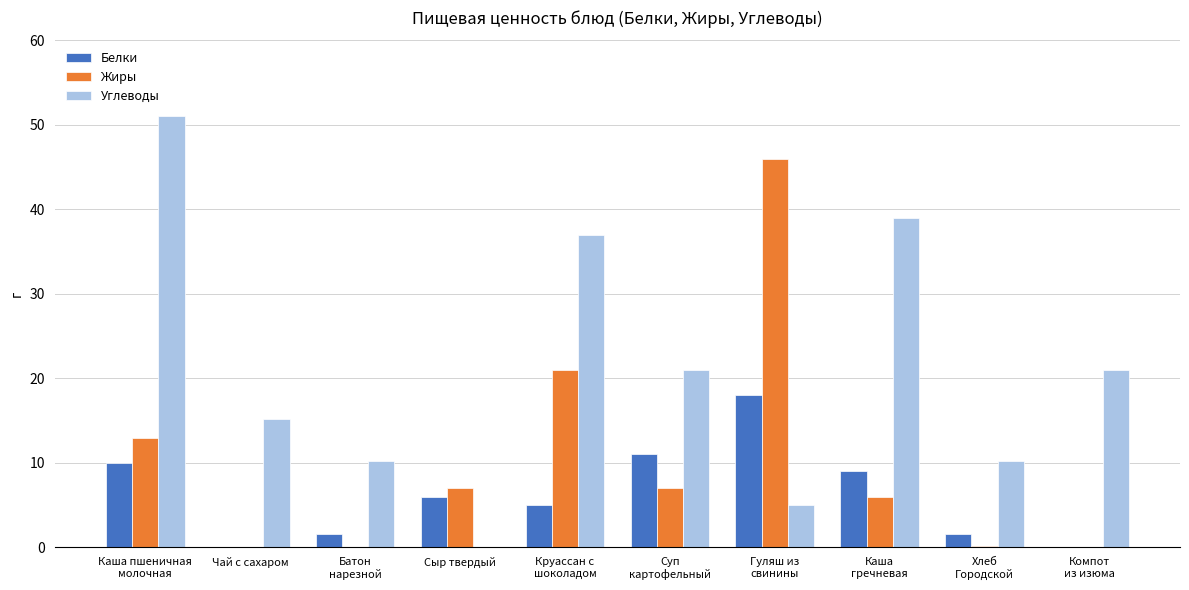

Are the bars grouped side by side (vs. stacked)?

Yes